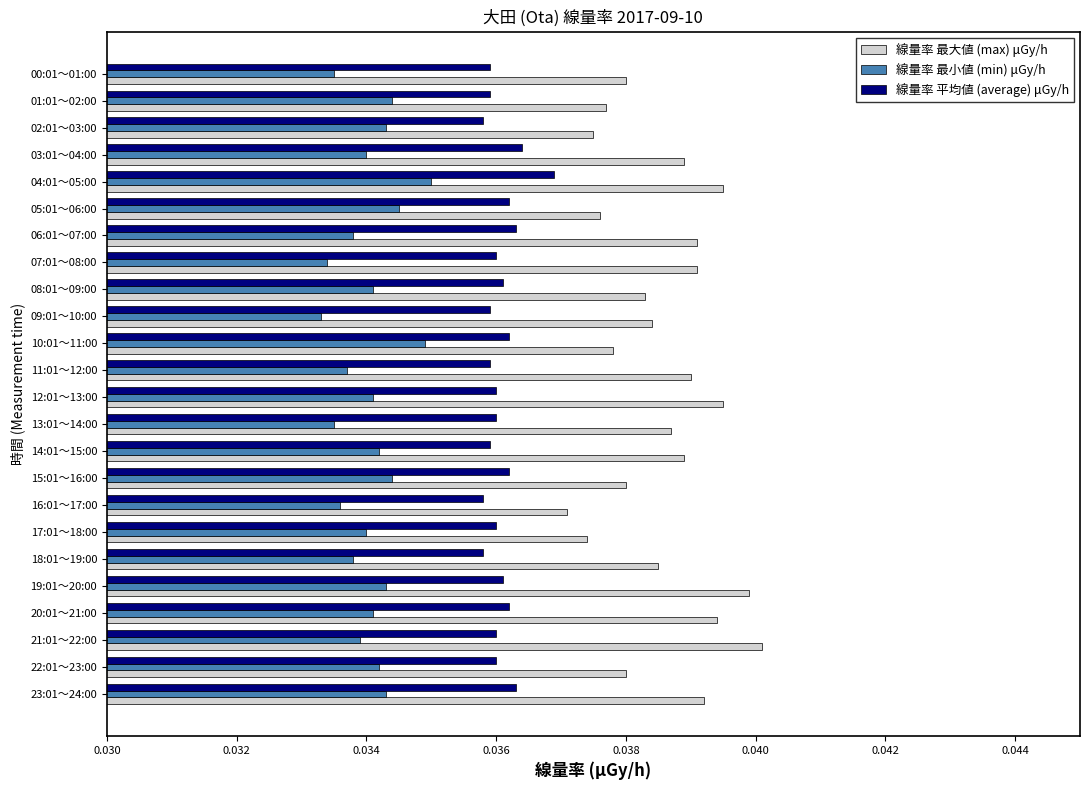

How many distinct data groups are displayed?

3